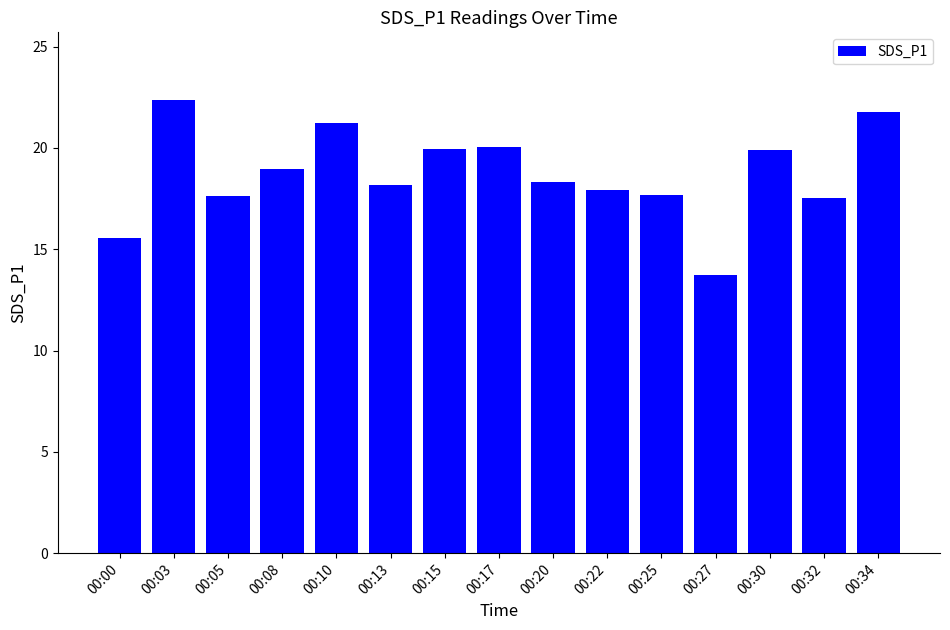

The chart shows a value of 29.3 at 00:32. True or false?

False